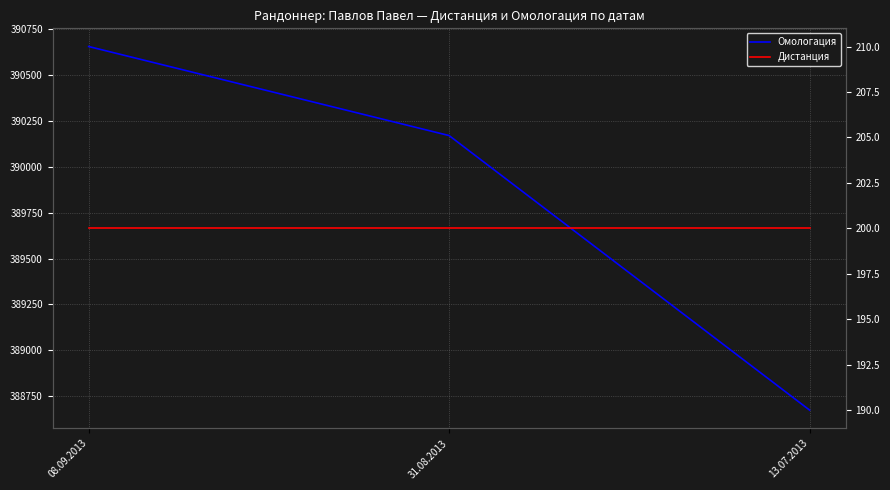

What is the average value of the Дистанция series?

200